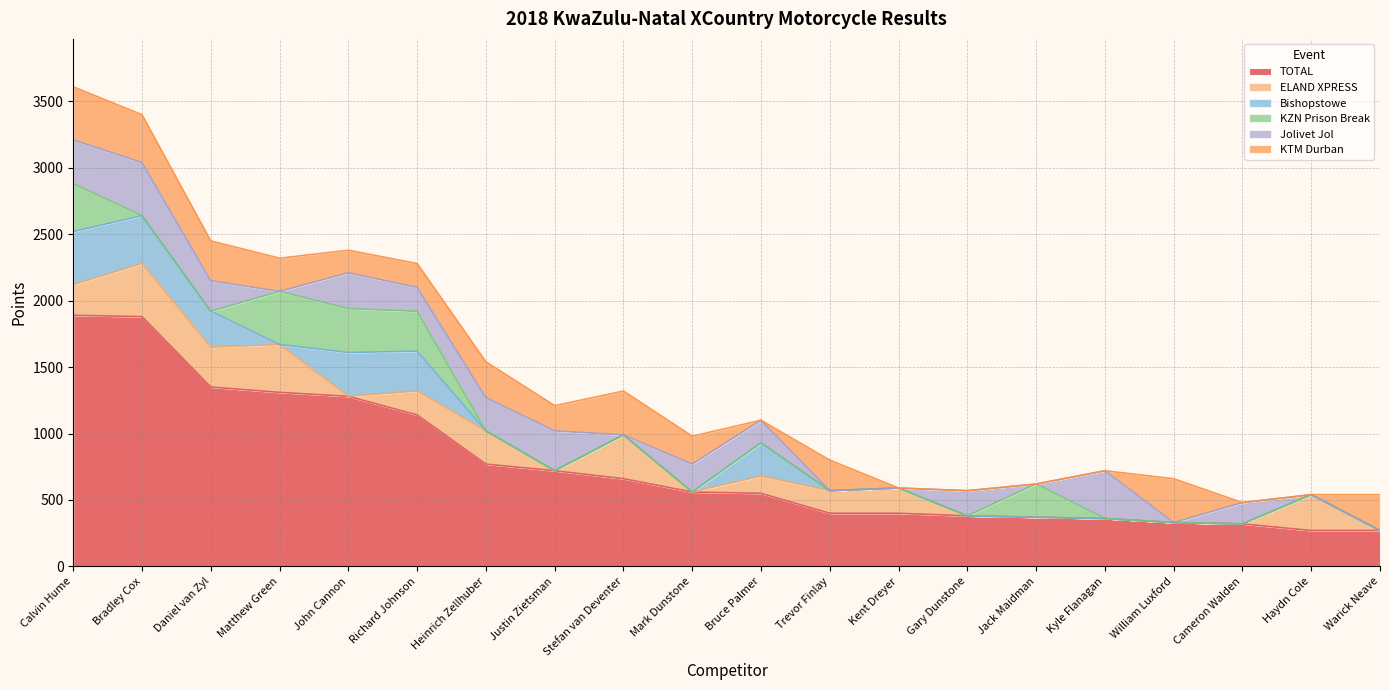

True or false: Bishopstowe has a value of 360 at Bradley Cox.

True